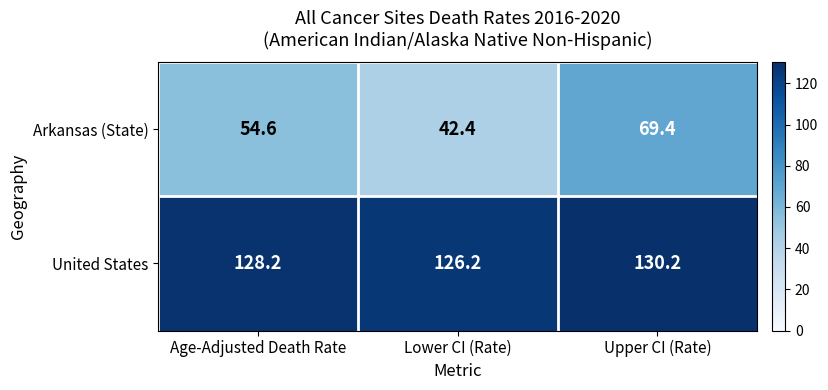

What is the total value across all series at Age-Adjusted Death Rate?

182.8